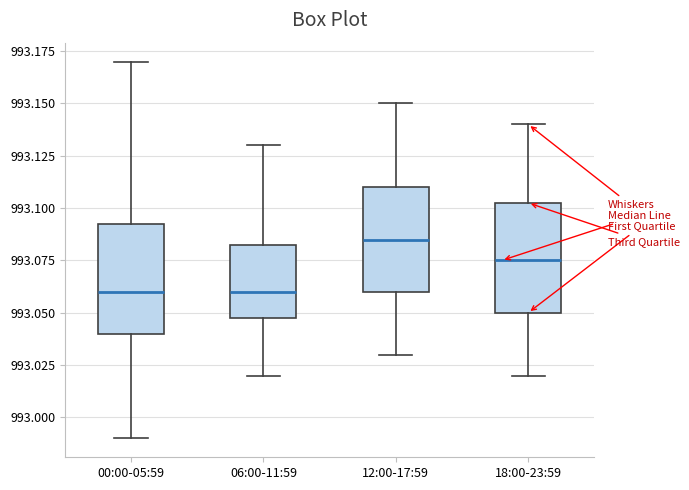

Reading left to right, read every box against the y-axis: the position of its median line, the range the box covers, and the ends of its whiskers. The values are not printed on the chart, so give them approximately, as read against the axis.

00:00-05:59: median 993.060, box 993.040 to 993.095, whiskers 992.990 to 993.170
06:00-11:59: median 993.060, box 993.050 to 993.085, whiskers 993.020 to 993.130
12:00-17:59: median 993.085, box 993.060 to 993.110, whiskers 993.030 to 993.150
18:00-23:59: median 993.075, box 993.050 to 993.105, whiskers 993.020 to 993.140